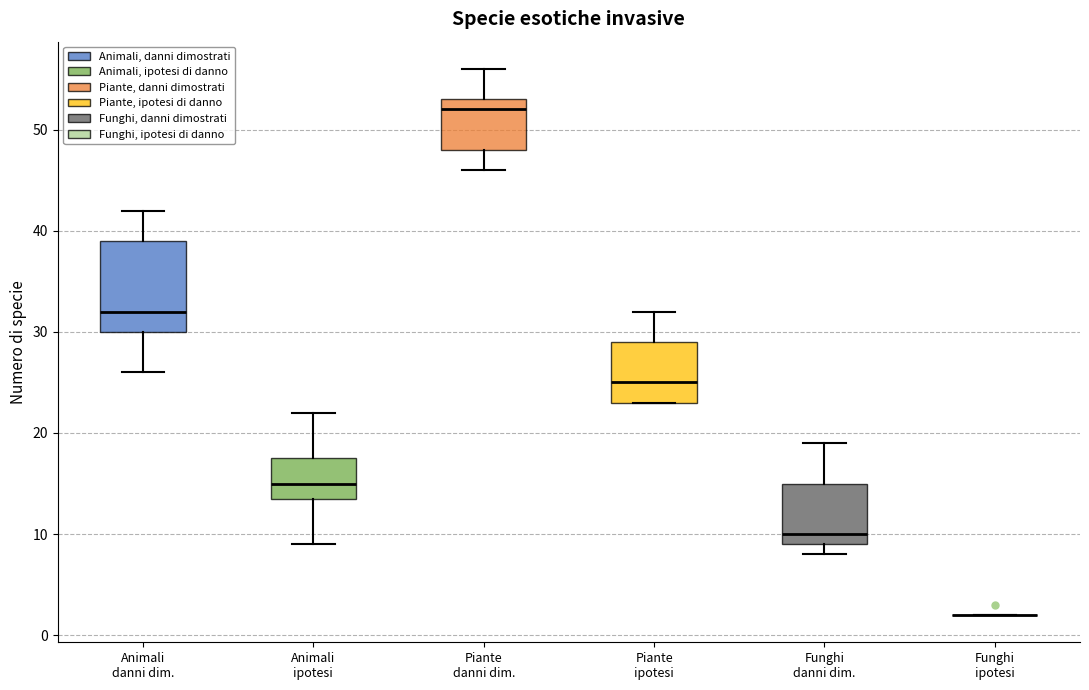

Reading left to right, read every box against the y-axis: the position of its median line, the range the box covers, and the ends of its whiskers. The values are not printed on the chart, so give them approximately, as read against the axis.

Animali danni dim.: median 32, box 30 to 39, whiskers 26 to 42
Animali ipotesi: median 15, box 14 to 18, whiskers 9 to 22
Piante danni dim.: median 52, box 48 to 53, whiskers 46 to 56
Piante ipotesi: median 25, box 23 to 29, whiskers 23 to 32
Funghi danni dim.: median 10, box 9 to 15, whiskers 8 to 19
Funghi ipotesi: box collapsed to a line at 2, whiskers 2 to 2